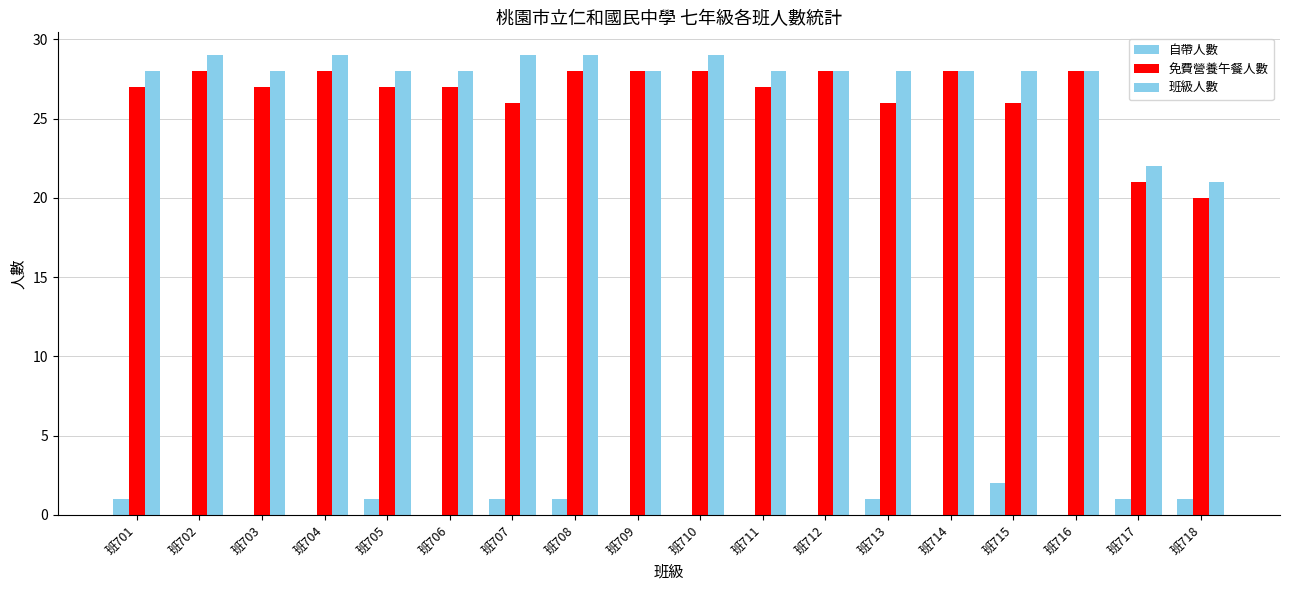

What is the sum of the 自帶人數 values at 班703 and 班708?

1